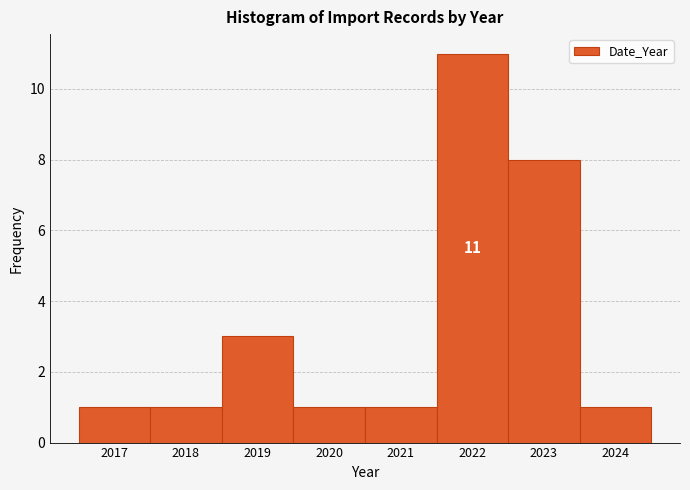

Reading left to right, what are all the values shown in this chart?

2017=1	2018=1	2019=3	2020=1	2021=1	2022=11	2023=8	2024=1